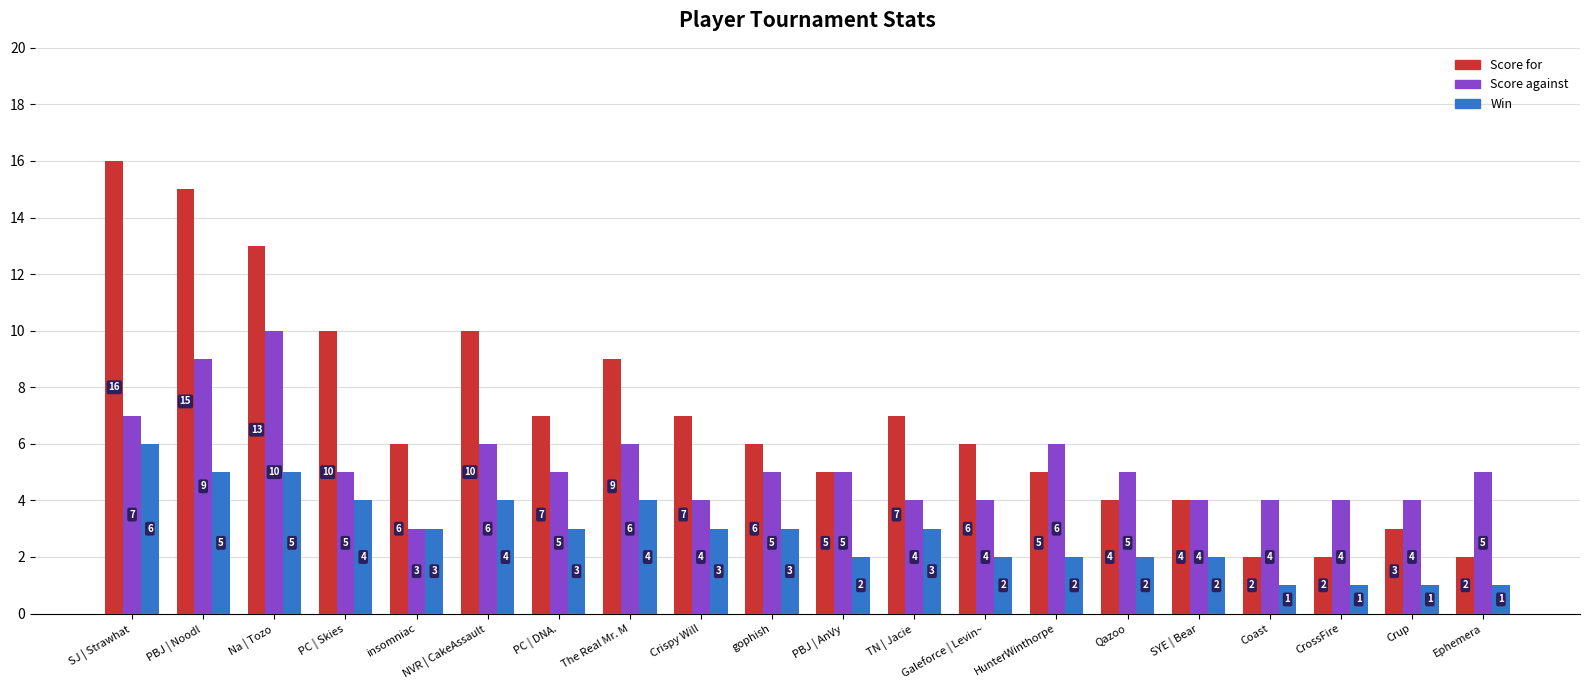

Reading left to right, extract all data points from this chart.

Score for: SJ | Strawhat=16	PBJ | Noodl=15	Na | Tozo=13	PC | Skies=10	insomniac=6	NVR | CakeAssault=10	PC | DNA.=7	The Real Mr. M=9	Crispy Will=7	gophish=6	PBJ | AnVy=5	TN | Jacie=7	Galeforce | Levin~=6	HunterWinthorpe=5	Qazoo=4	SYE | Bear=4	Coast=2	CrossFire=2	Crup=3	Ephemera=2
Score against: SJ | Strawhat=7	PBJ | Noodl=9	Na | Tozo=10	PC | Skies=5	insomniac=3	NVR | CakeAssault=6	PC | DNA.=5	The Real Mr. M=6	Crispy Will=4	gophish=5	PBJ | AnVy=5	TN | Jacie=4	Galeforce | Levin~=4	HunterWinthorpe=6	Qazoo=5	SYE | Bear=4	Coast=4	CrossFire=4	Crup=4	Ephemera=5
Win: SJ | Strawhat=6	PBJ | Noodl=5	Na | Tozo=5	PC | Skies=4	insomniac=3	NVR | CakeAssault=4	PC | DNA.=3	The Real Mr. M=4	Crispy Will=3	gophish=3	PBJ | AnVy=2	TN | Jacie=3	Galeforce | Levin~=2	HunterWinthorpe=2	Qazoo=2	SYE | Bear=2	Coast=1	CrossFire=1	Crup=1	Ephemera=1